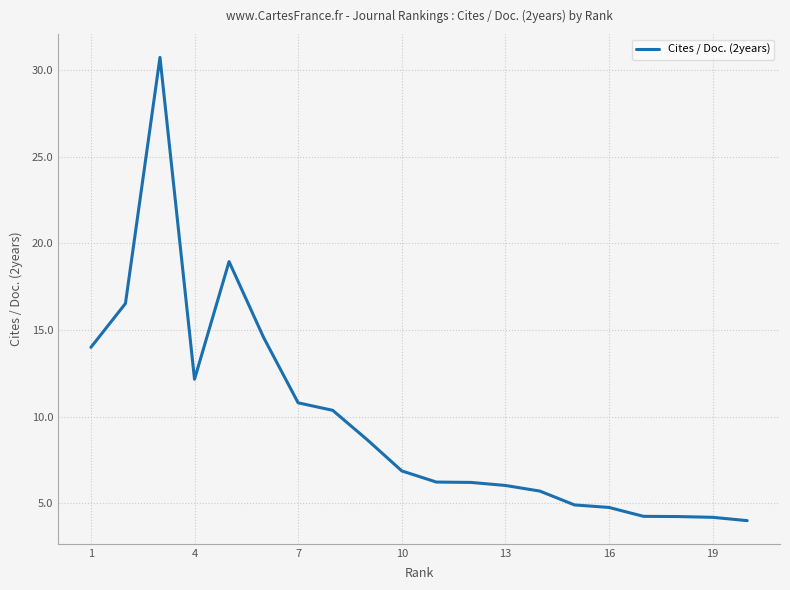

What is the greatest value displayed?

30.7